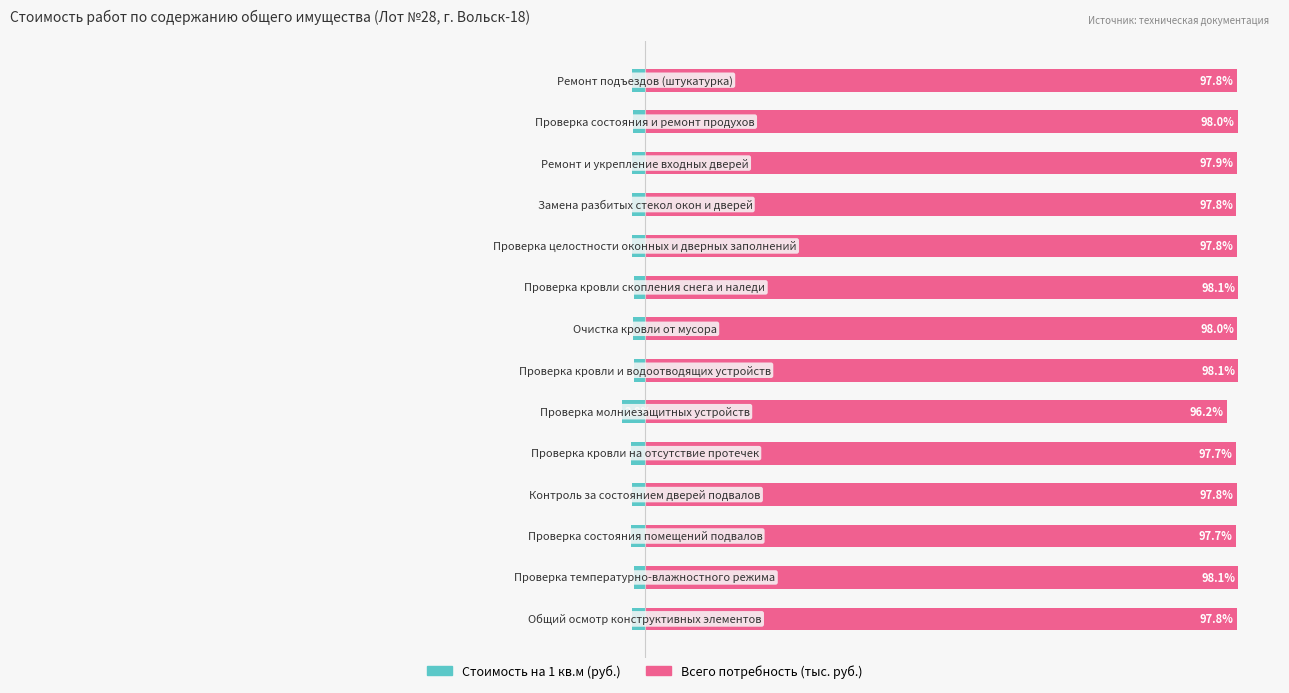

Count the number of data series in this chart.

2